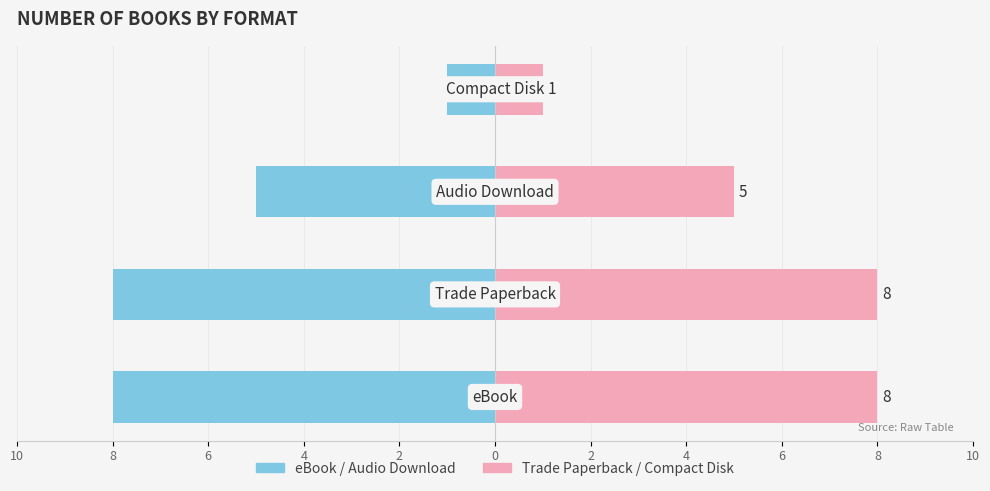

How many bars are there in total?

8